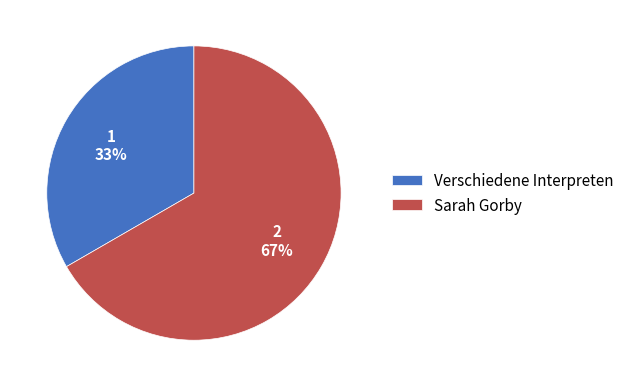

True or false: Sarah Gorby accounts for 67% of the total.

True